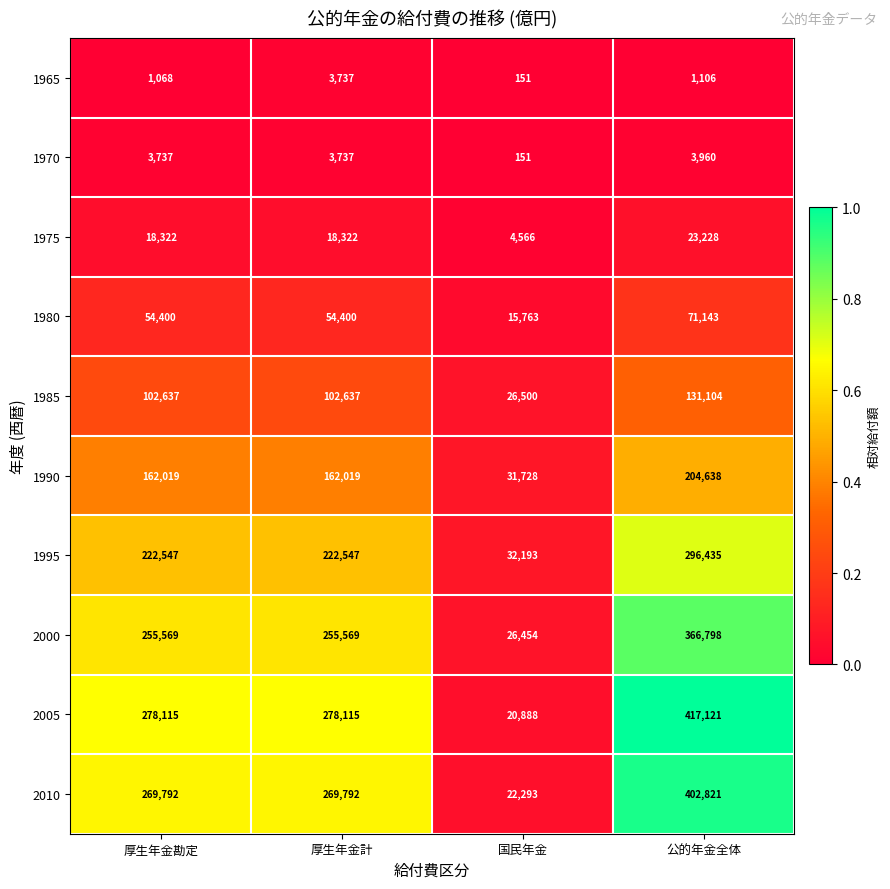

Read the 1985 value at 厚生年金勘定, to the nearest 100.

102600